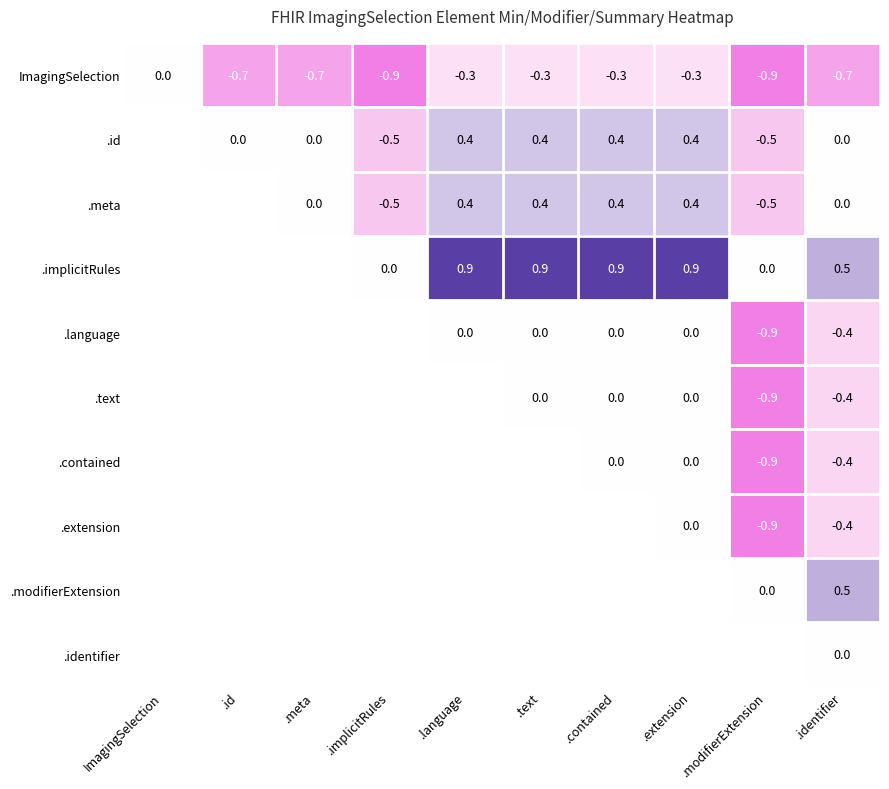

What is the difference between the ImagingSelection values at .extension and .id?

0.4